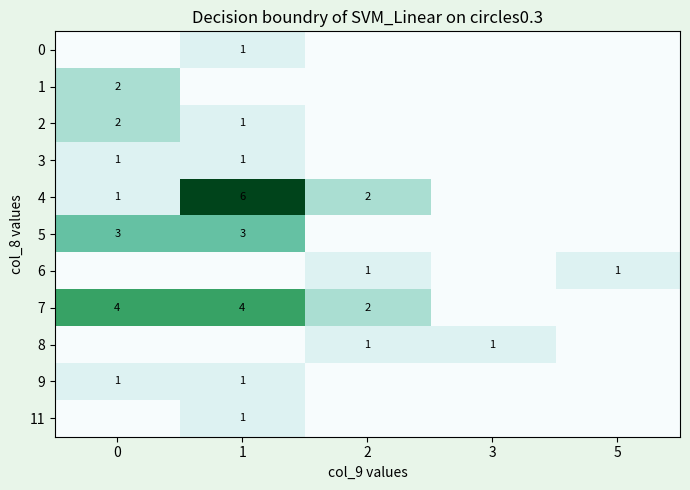

What is the sum of the row_3 values at 0 and 1?

2